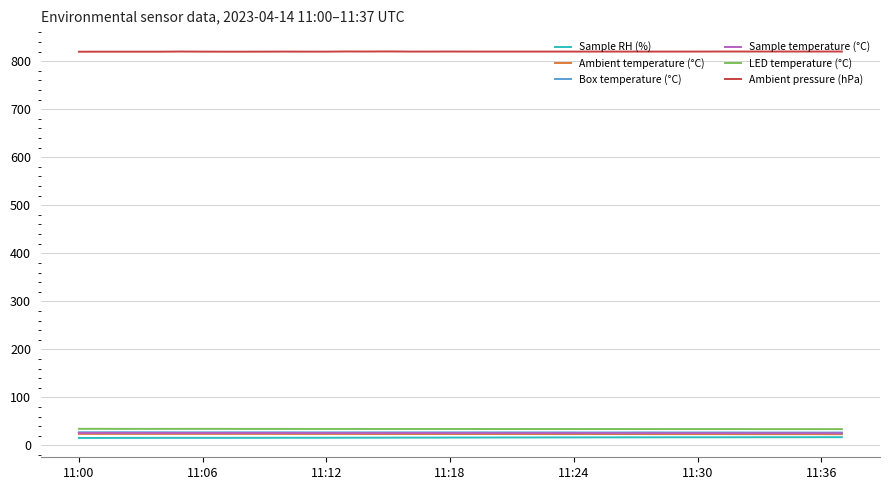

Which series has the largest total across all categories?

Ambient pressure (hPa)